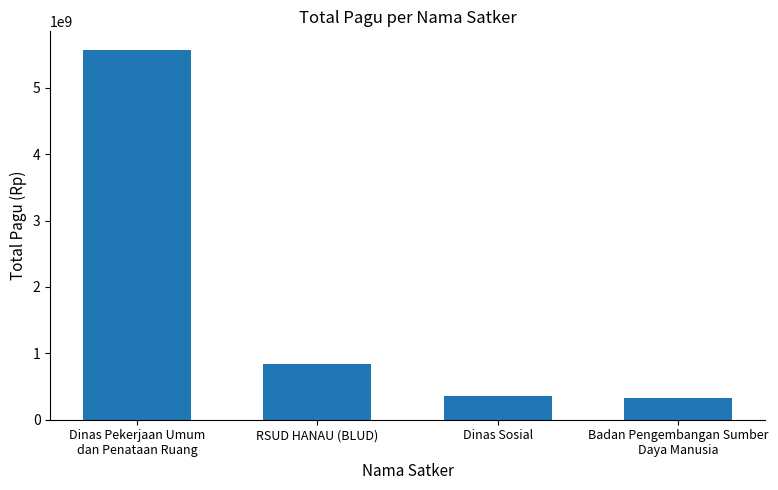

What is the sum of the values at Dinas Pekerjaan Umum
dan Penataan Ruang and Badan Pengembangan Sumber
Daya Manusia?

5907394031